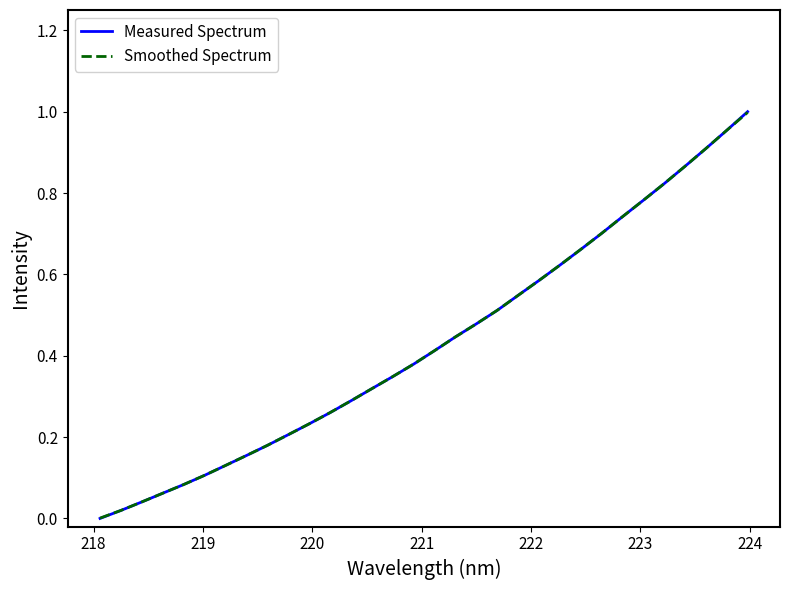

Which series has the largest range (max minus min)?

Measured Spectrum